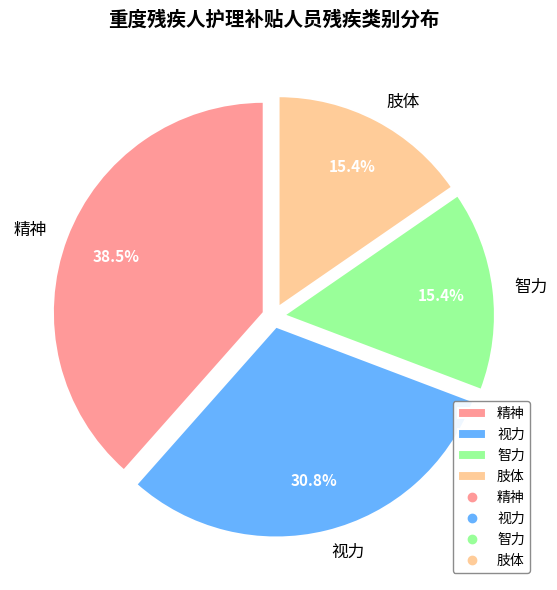

How many slices are in this pie chart?

4